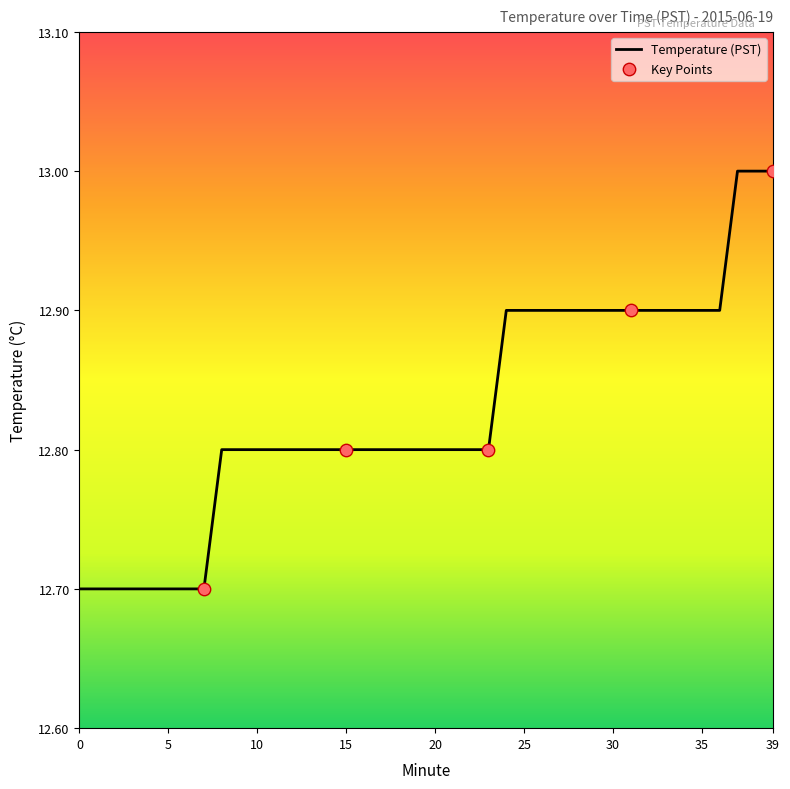

What is the difference between the maximum and minimum values?

0.3